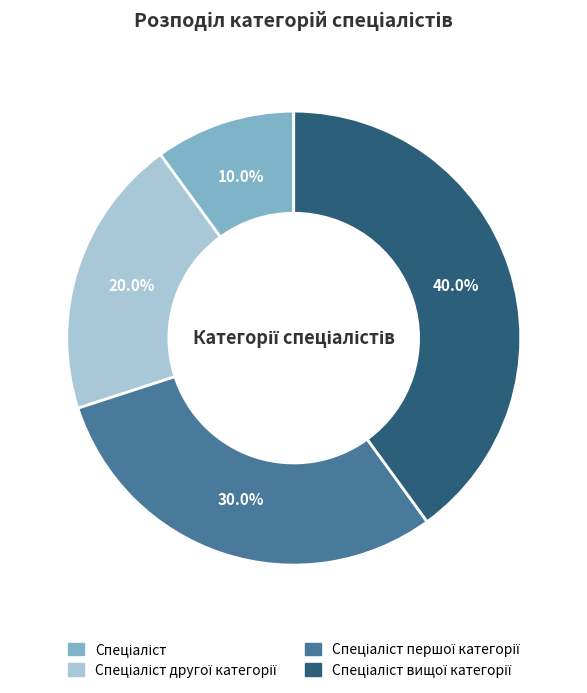

Is there a majority slice in this chart?

No